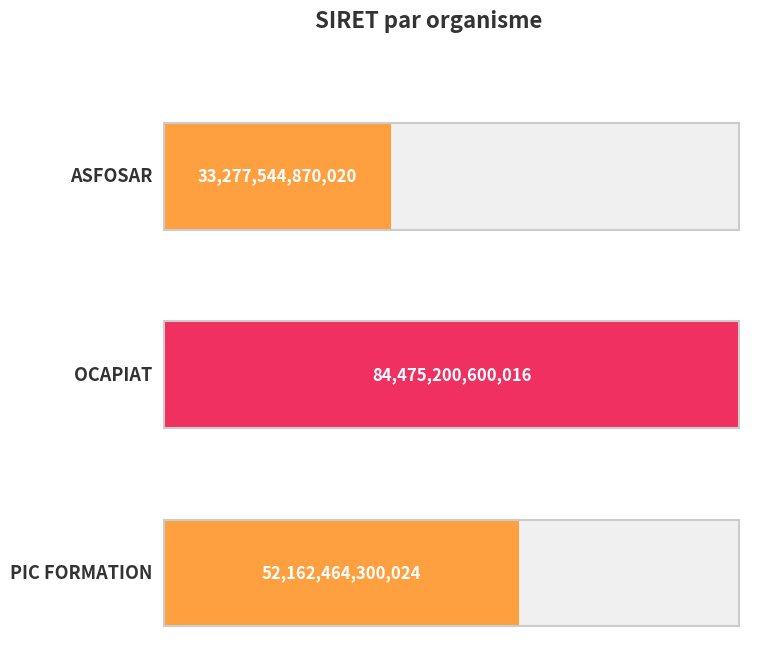

How many data points does each series have?

3